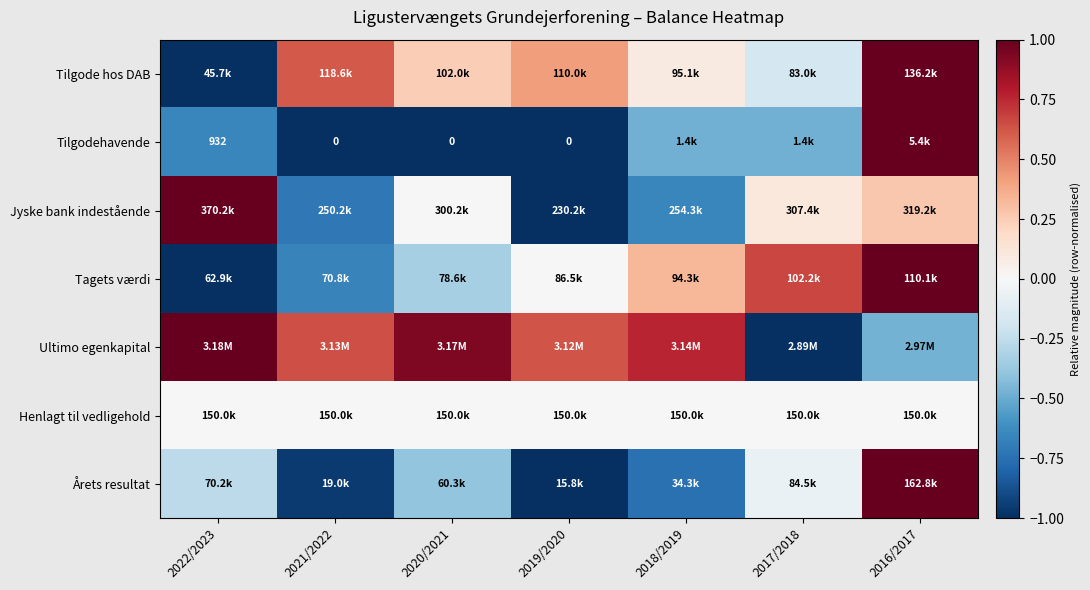

What is the maximum value shown in the chart?

1.0